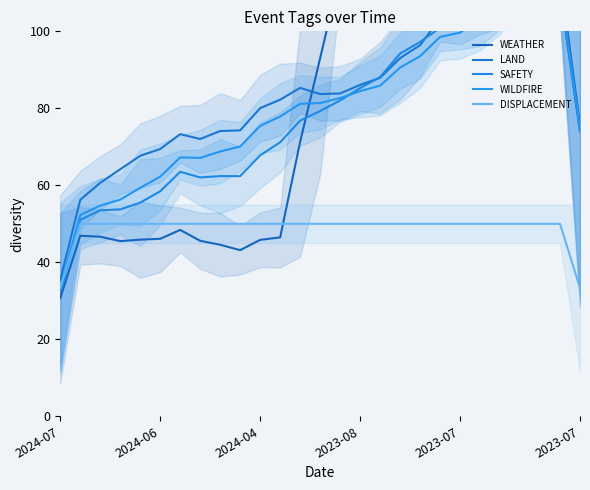

How many values in the WEATHER series are below 75?

13